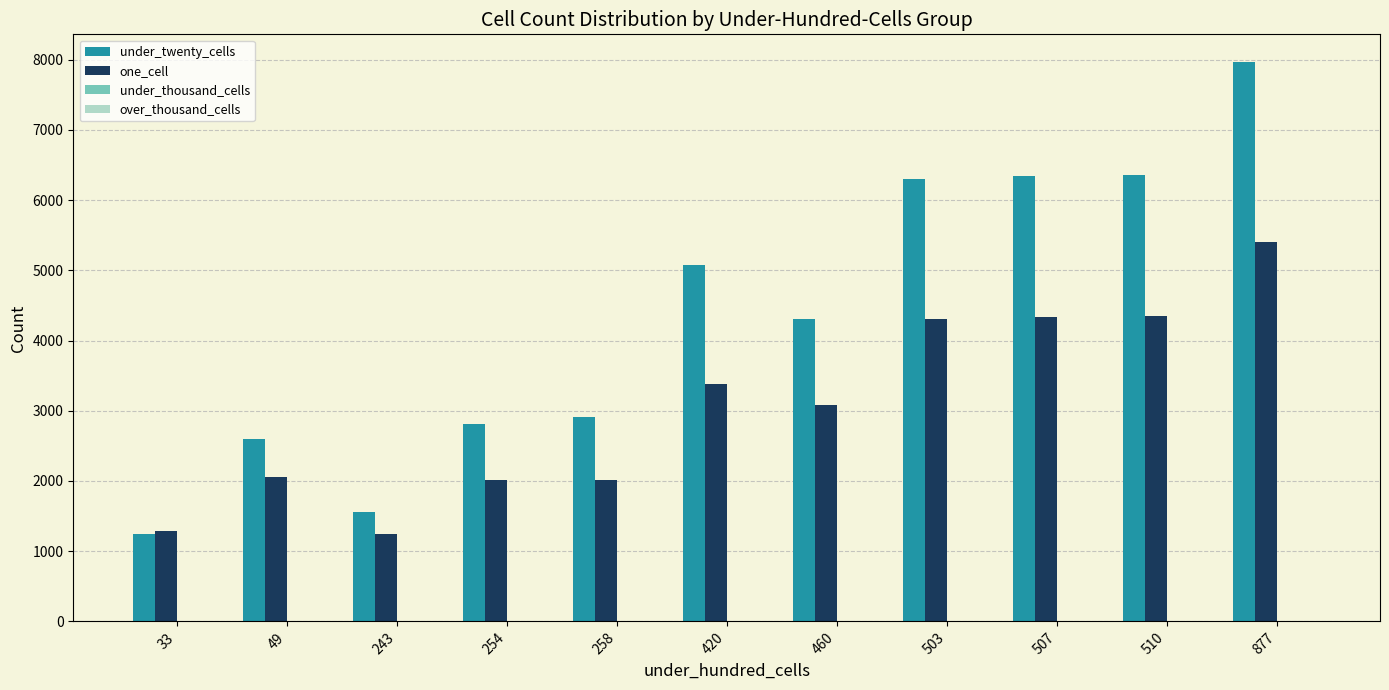

What is the value of the under_twenty_cells bar at the 6th from the left?

5077